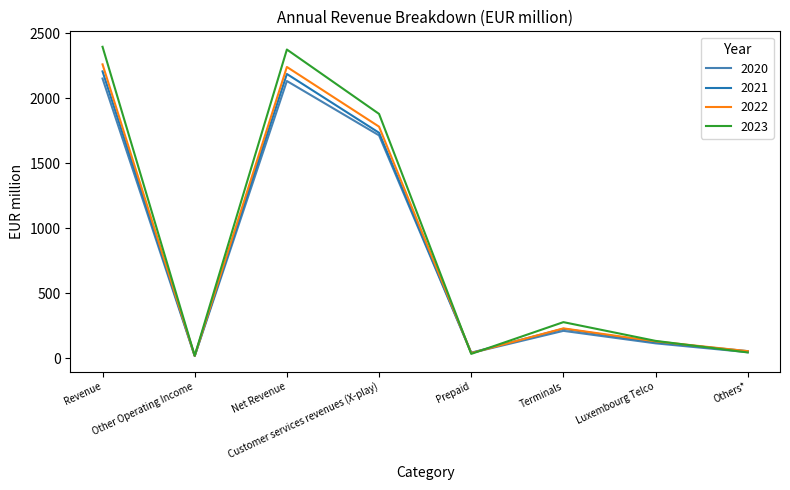

What is the total value across all series at Customer services revenues (X-play)?

7112